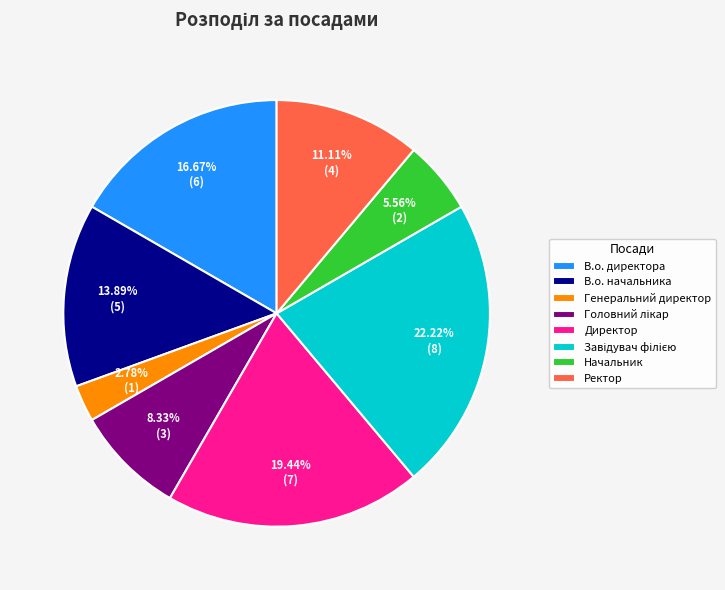

To the nearest percent, what percentage of the pie is В.о. начальника?

14%